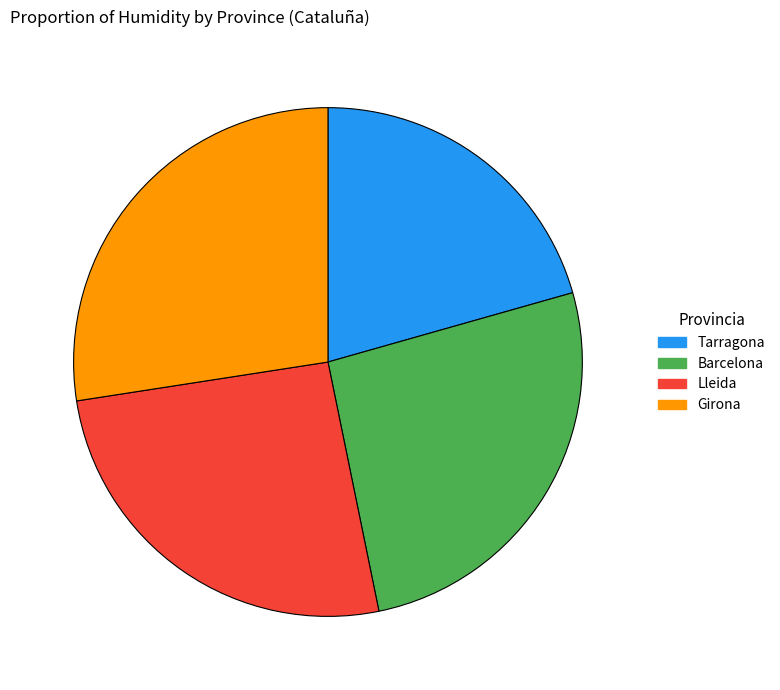

Does Tarragona account for over 50% of the chart?

No